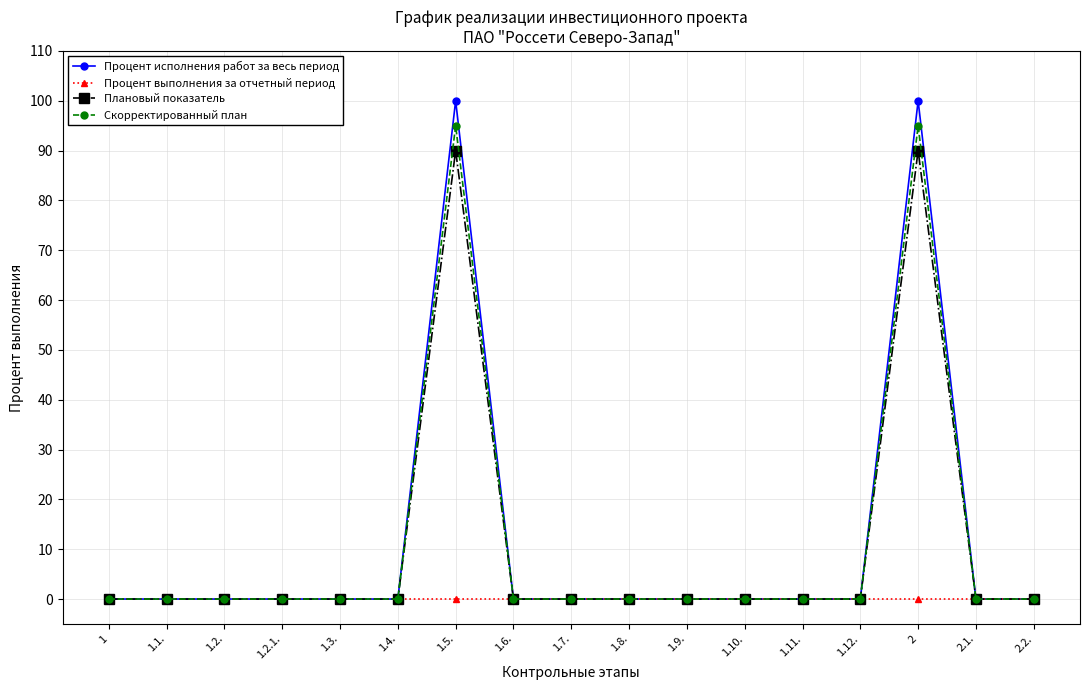

What is the maximum value for Плановый показатель?

90